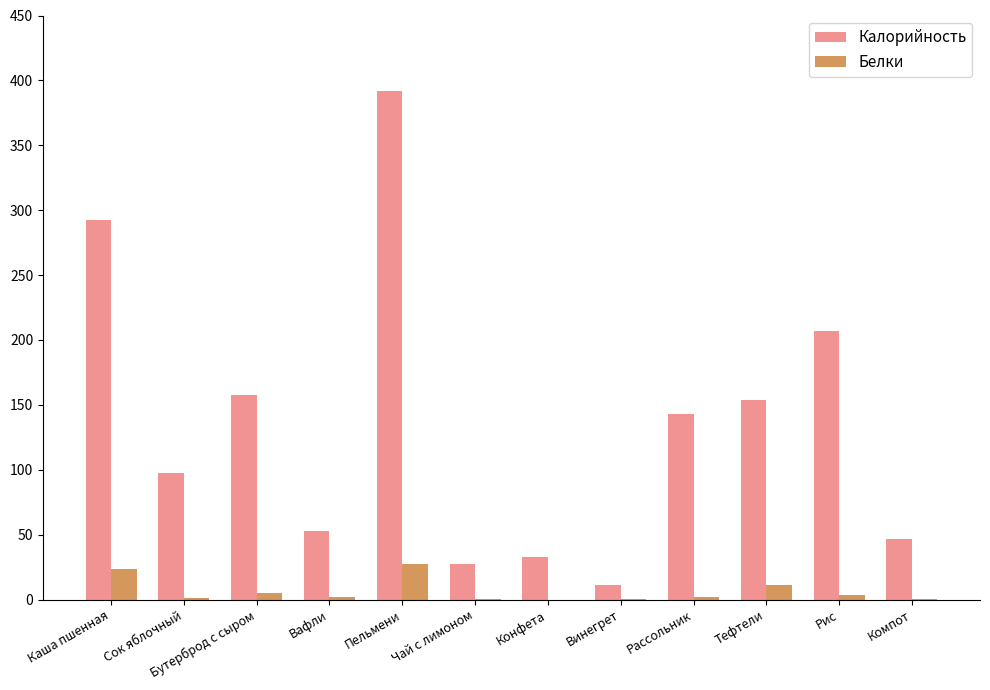

What is the sum of all Калорийность values?

1613.4